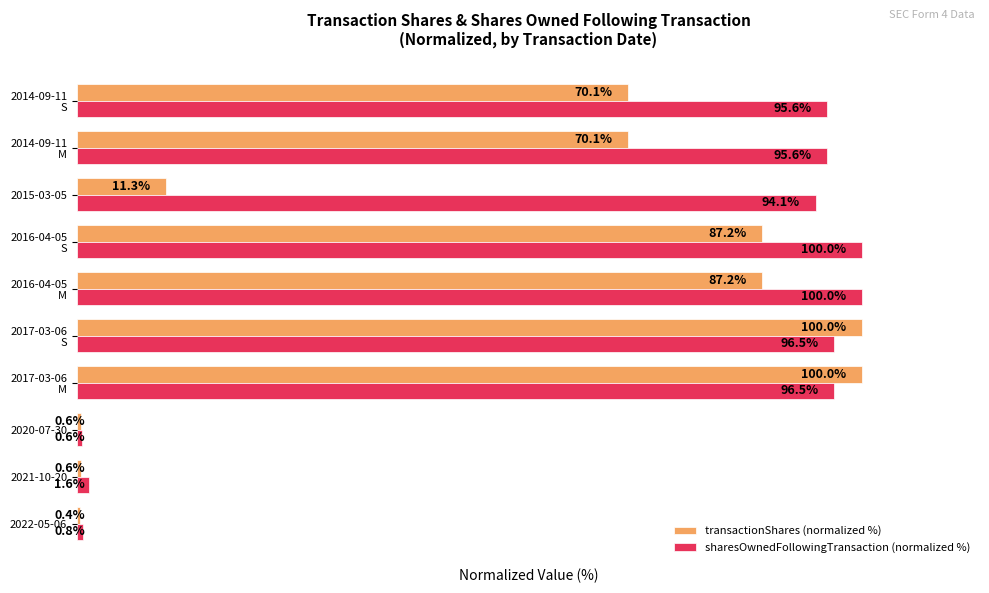

Rank the series by their average value, from lowest to highest.

transactionShares (normalized %), sharesOwnedFollowingTransaction (normalized %)